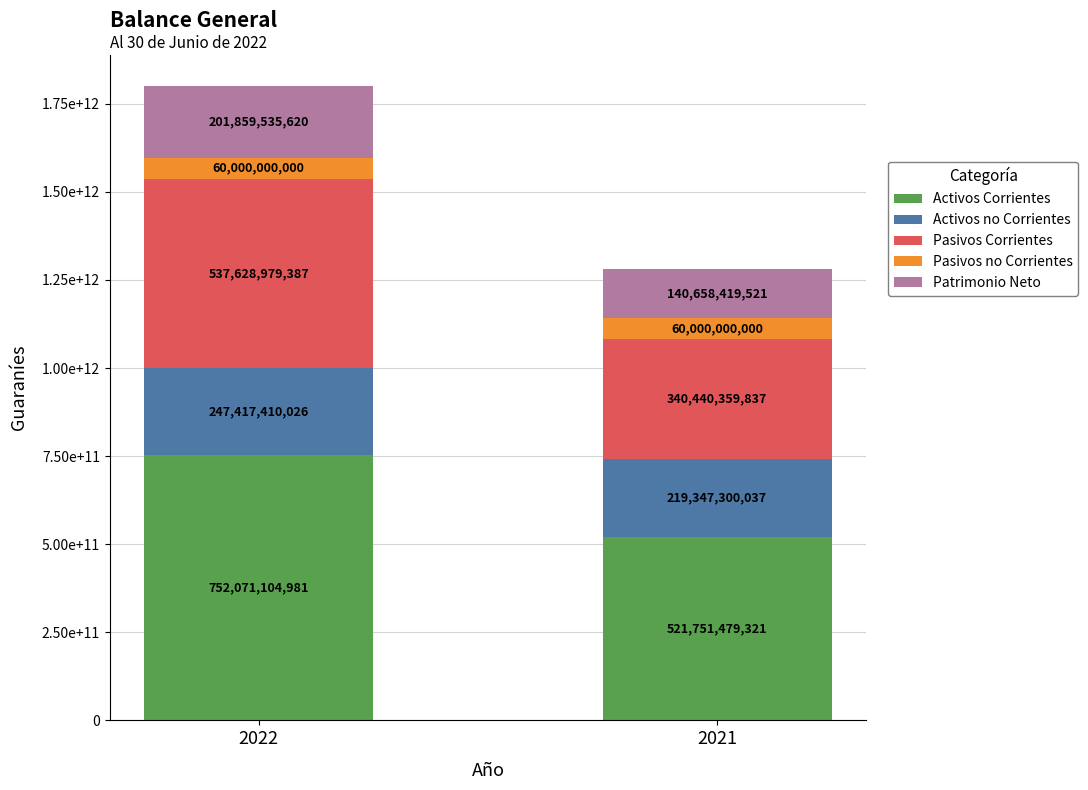

Reading right to left, what are all the values shown in this chart?

2022: Patrimonio Neto=201859535620	Pasivos no Corrientes=60000000000	Pasivos Corrientes=537628979387	Activos no Corrientes=247417410026	Activos Corrientes=752071104981
2021: Patrimonio Neto=140658419521	Pasivos no Corrientes=60000000000	Pasivos Corrientes=340440359837	Activos no Corrientes=219347300037	Activos Corrientes=521751479321